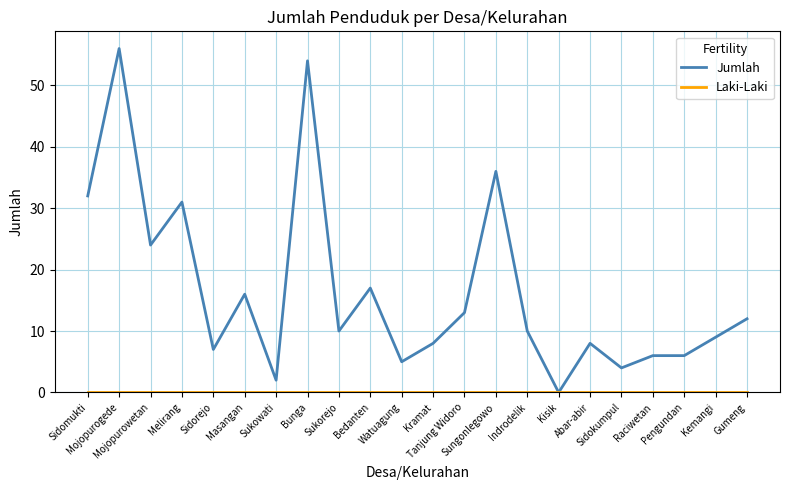

What is the greatest value displayed?

56